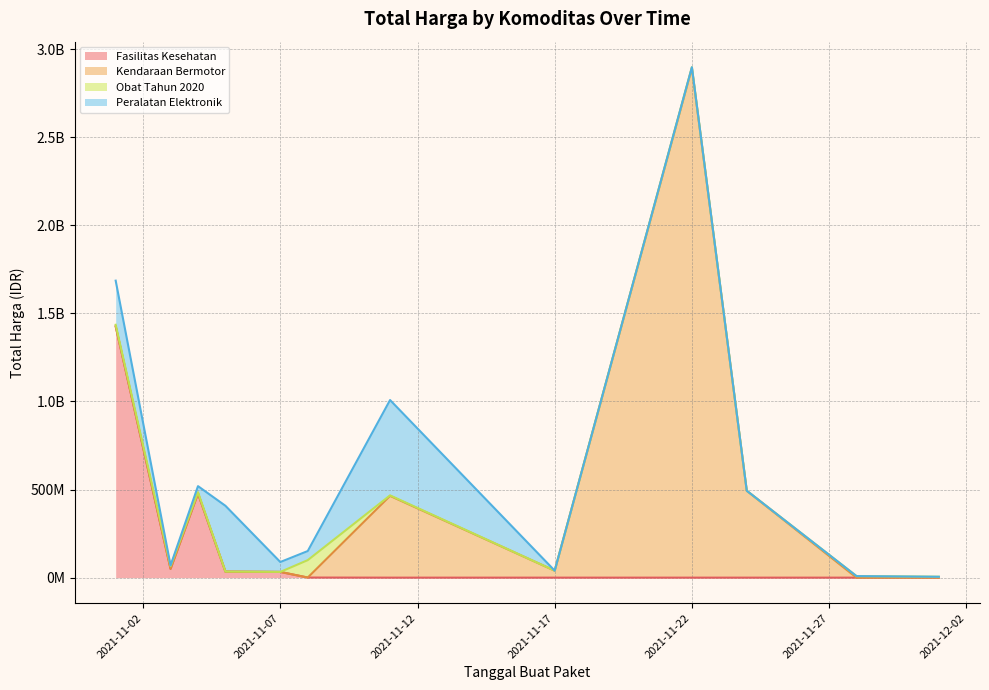

At how many categories does at least one series exceed 1031706141?

2